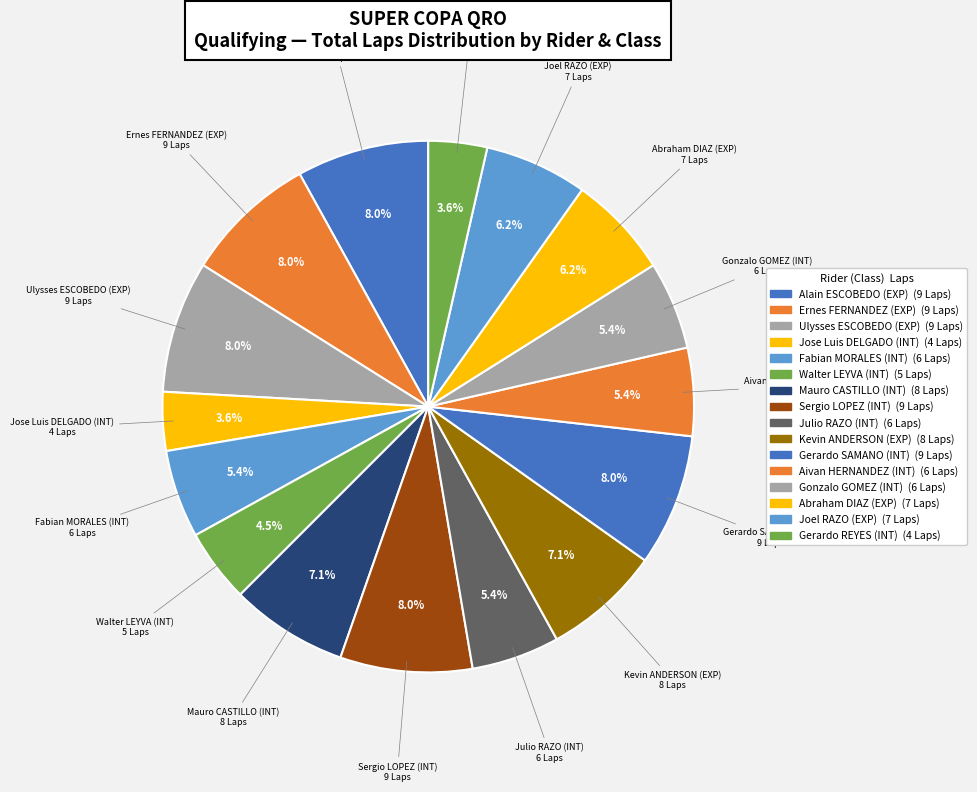

Between Mauro CASTILLO (INT) and Ulysses ESCOBEDO (EXP), which is larger?

Ulysses ESCOBEDO (EXP)